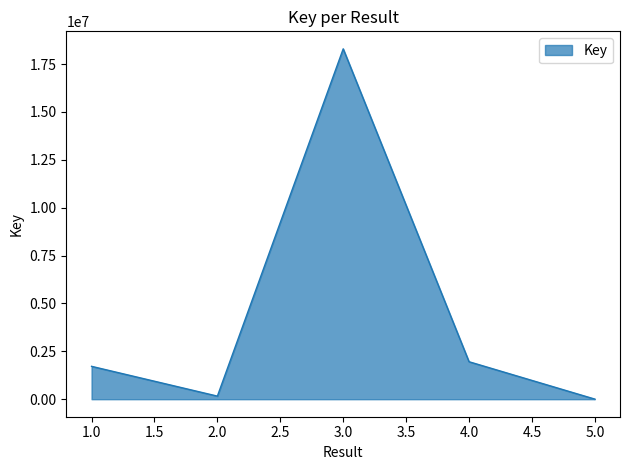

Where is the data nearest to the value 9150572?

4.0